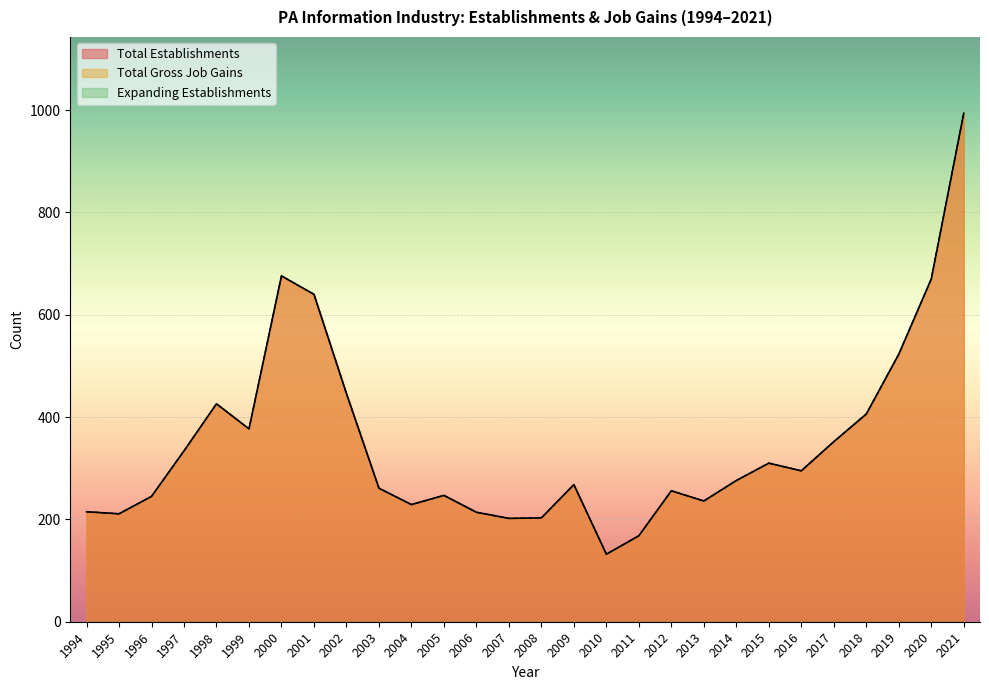

At which label is Total Establishments closest to 563?

2019